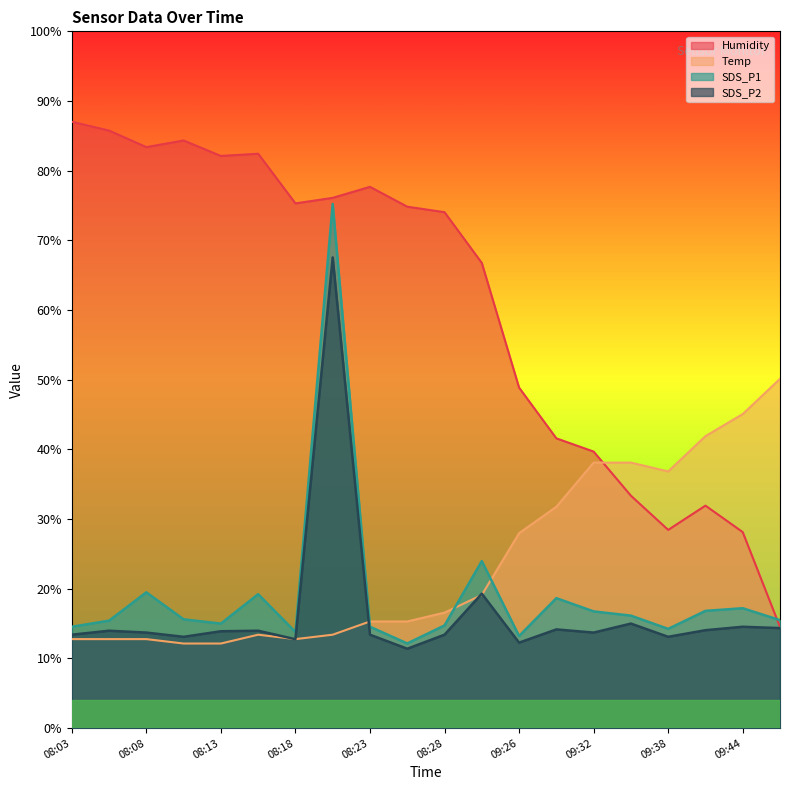

What is the highest value of the Humidity series?

87.0